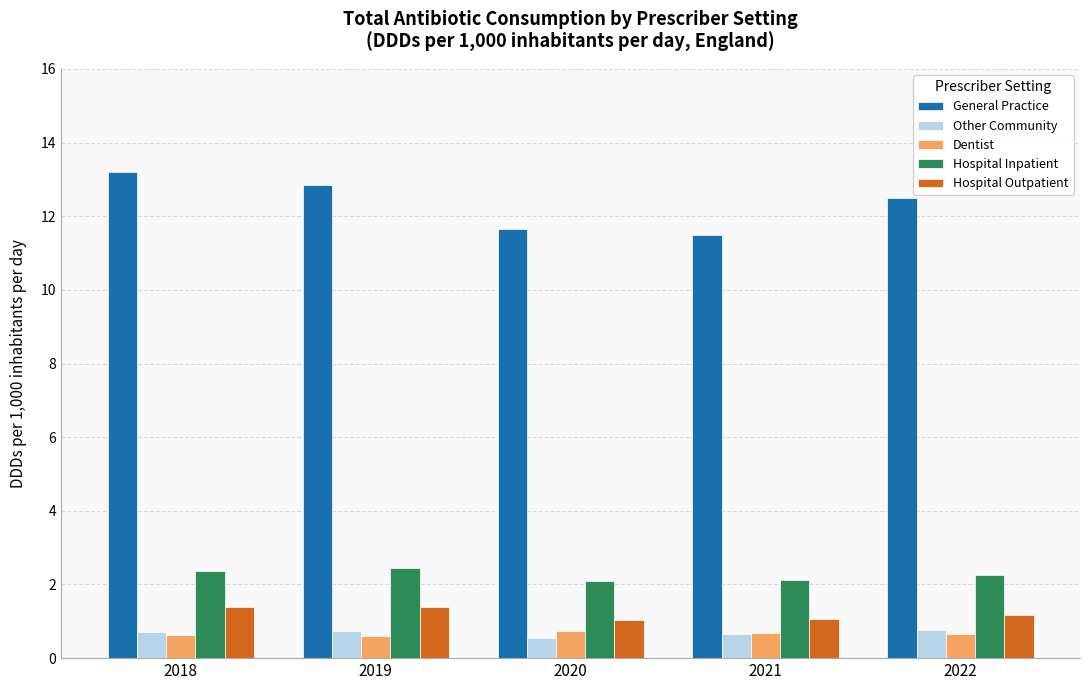

What is the value of the Other Community bar at the 5th from the left?

0.8